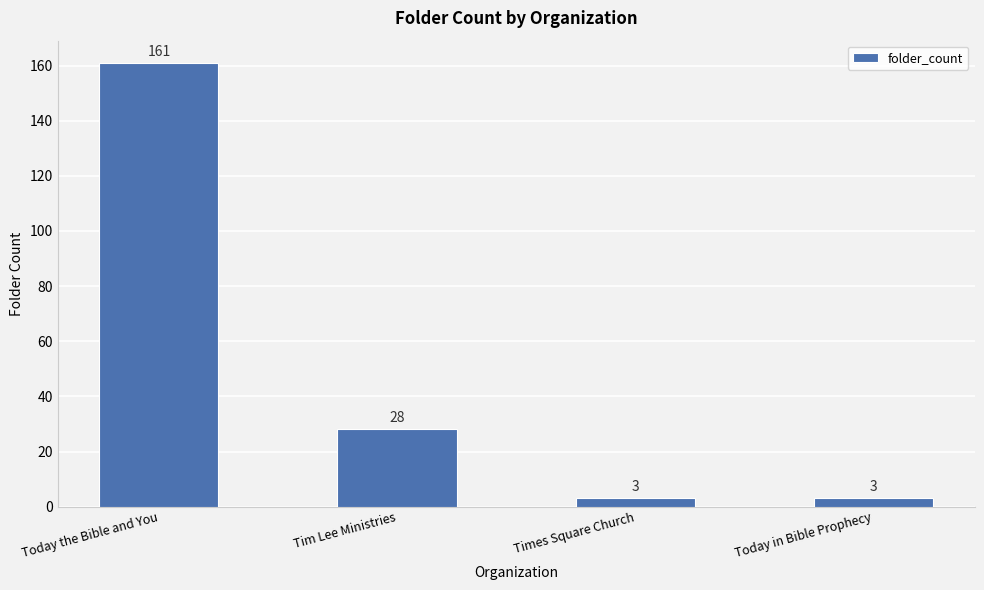

Which has a higher value, Times Square Church or Tim Lee Ministries?

Tim Lee Ministries